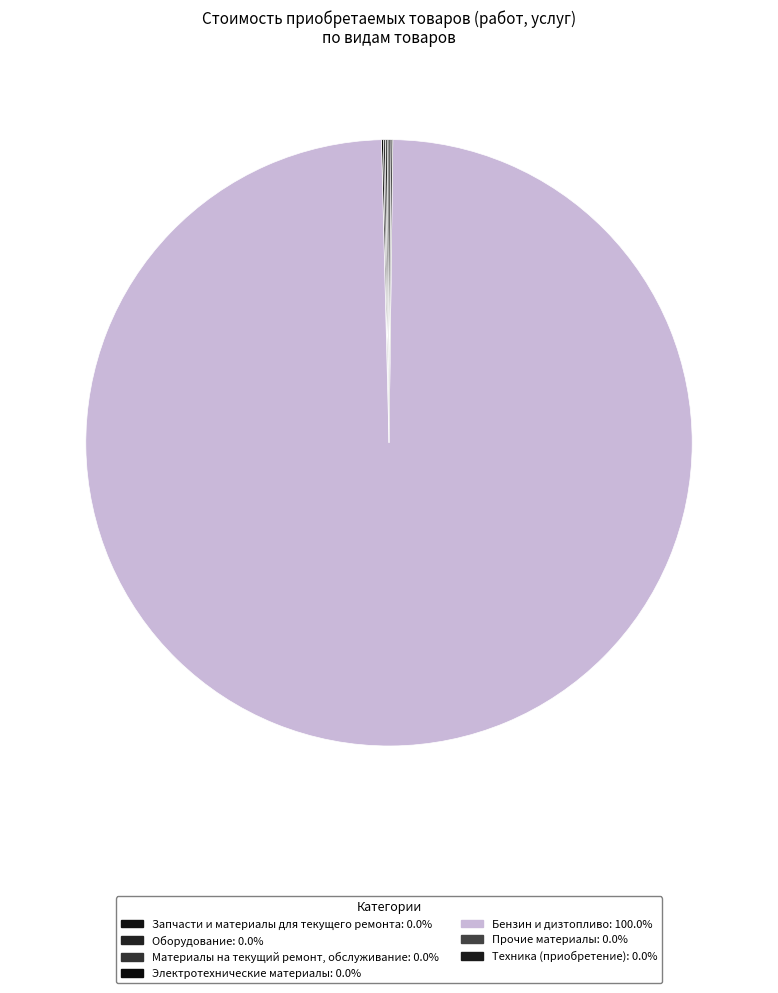

Does Бензин и дизтопливо account for over 50% of the chart?

Yes